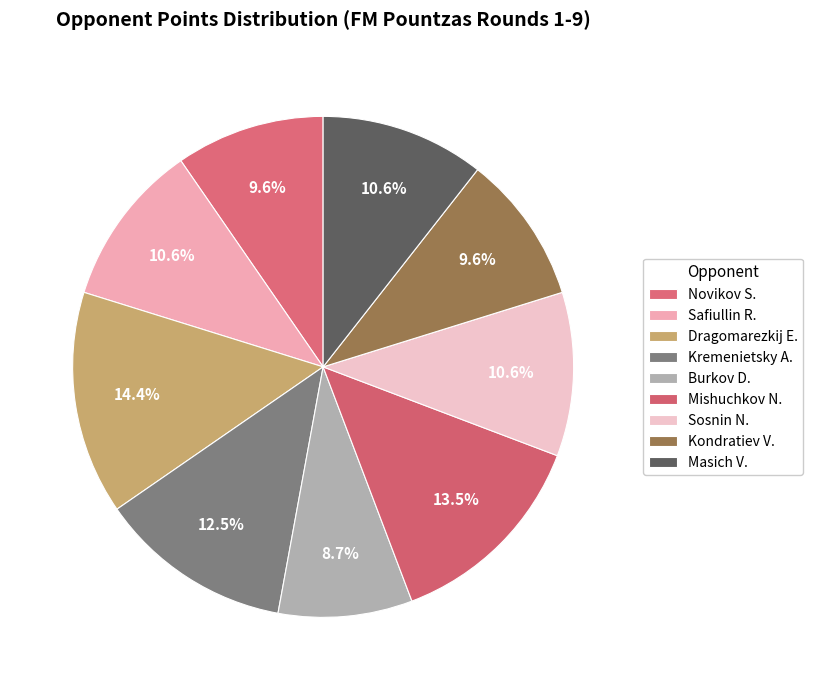

To the nearest percent, what is the difference between the largest and smallest slice percentages?

6%